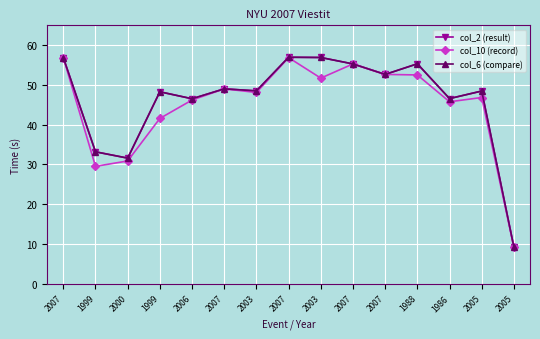

What is the sum of all col_10 (record) values?

673.0